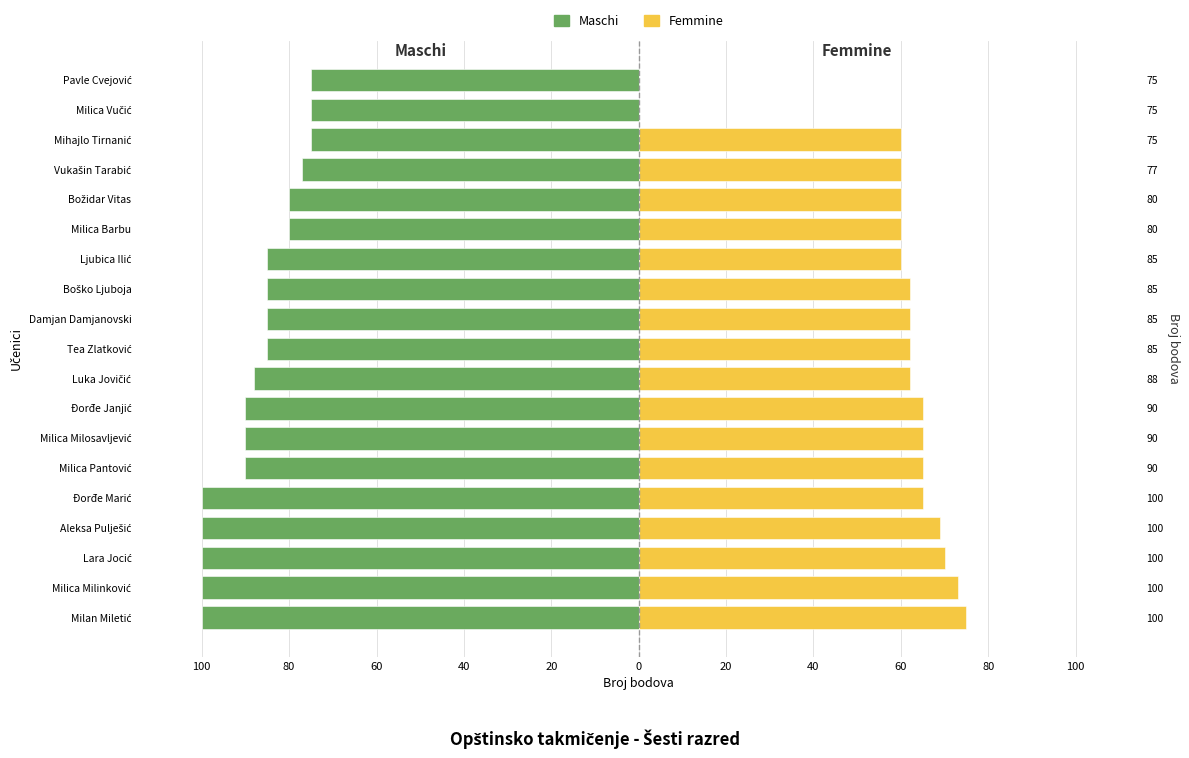

What is the total value across all series at Ljubica Ilić?

-25